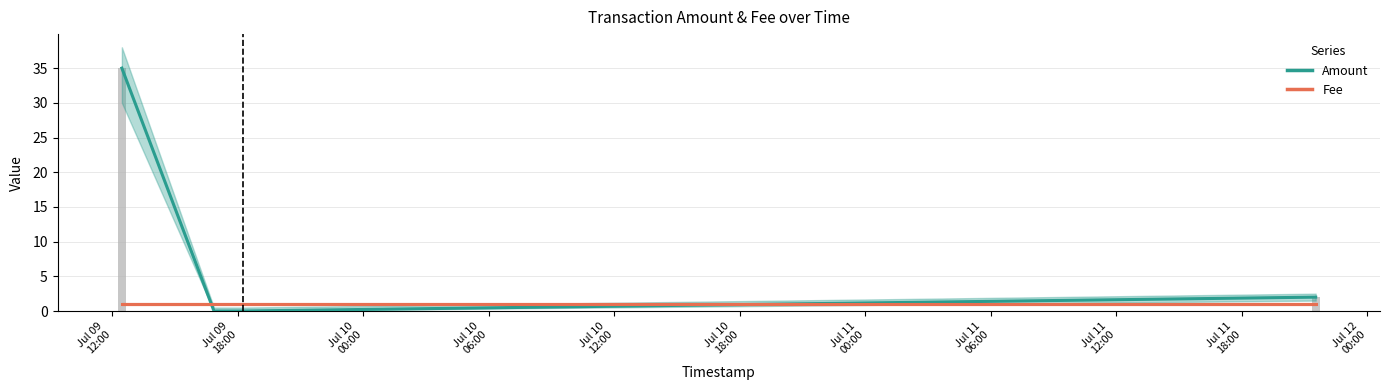

Is it true that Amount equals -15 at Jul 10
12:00?

False